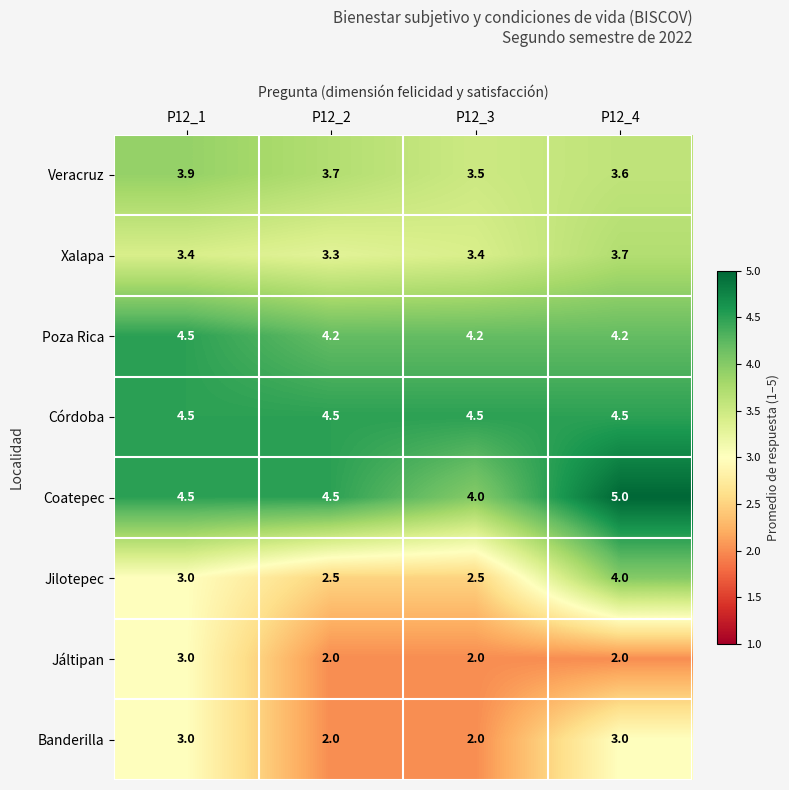

What is the difference between the highest and lowest values at P12_4?

3.0